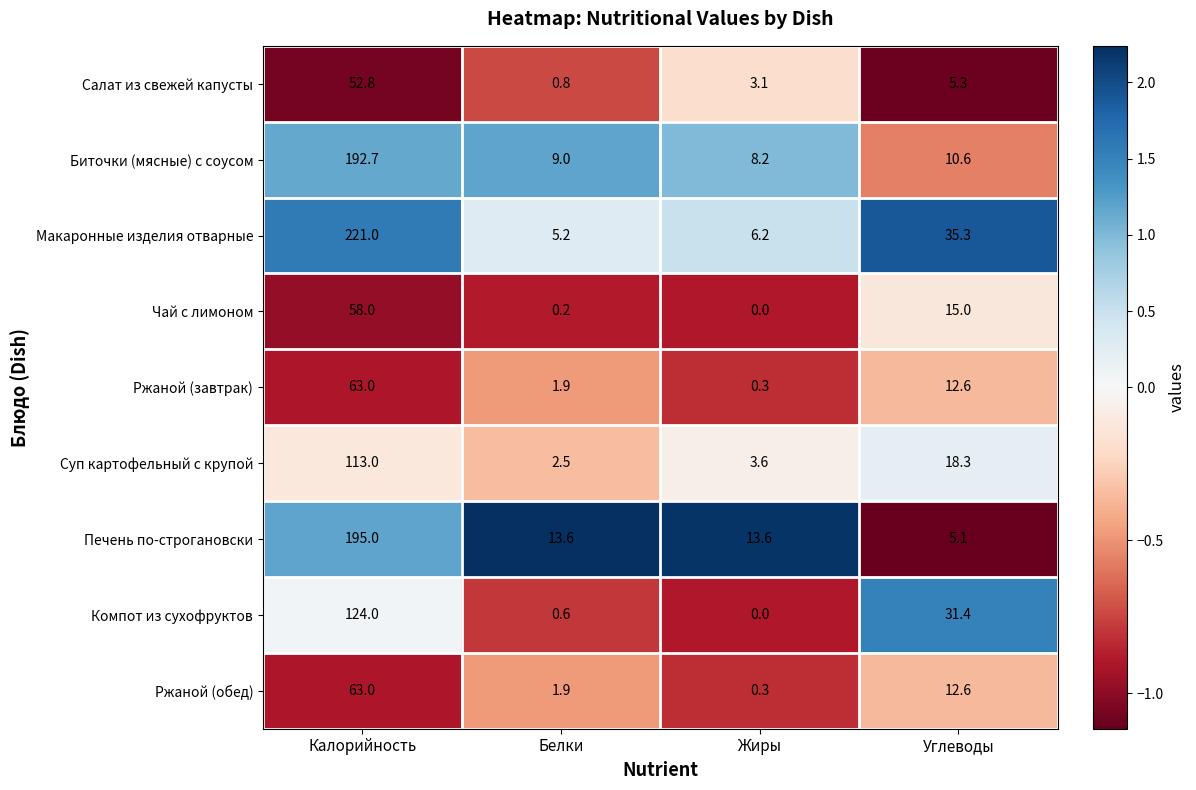

What is the greatest value displayed?

221.0